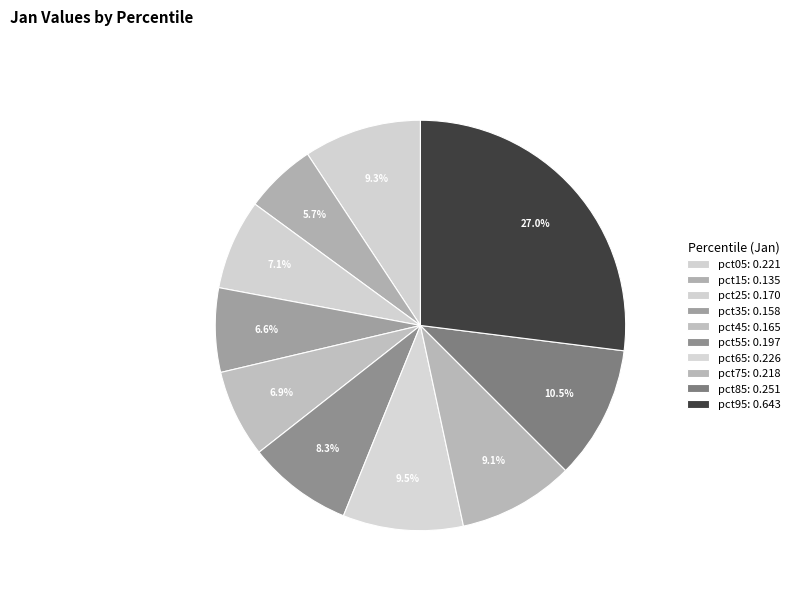

Which has a higher value, pct15 or pct55?

pct55